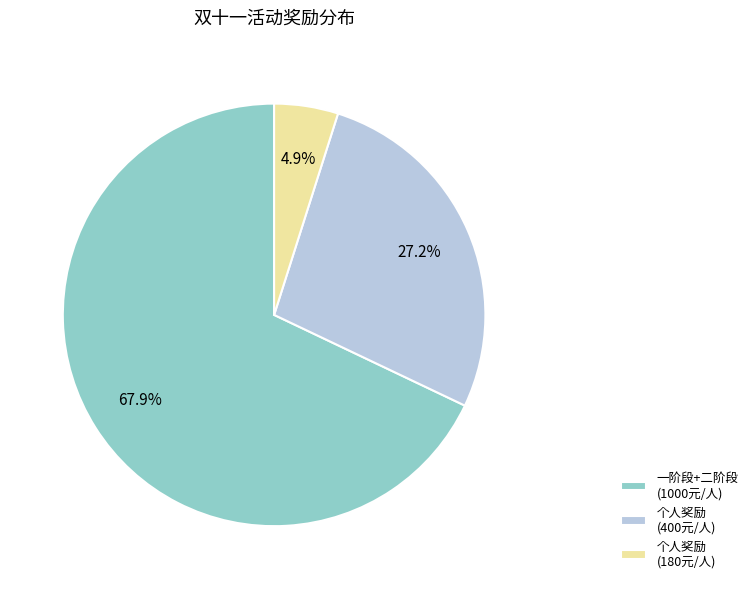

Do 个人奖励 (400元/人) and 个人奖励 (180元/人) together represent more than half of the pie?

No